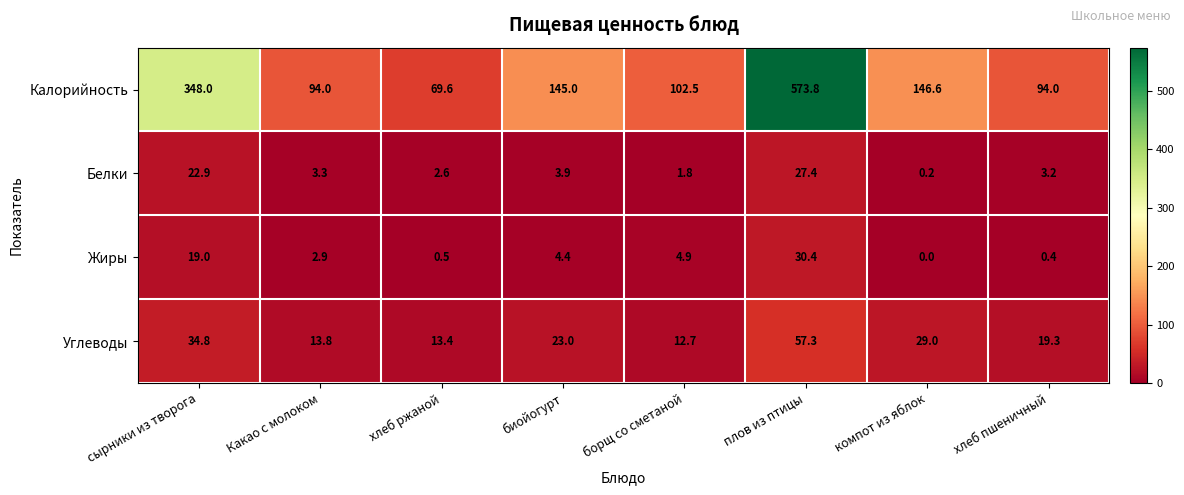

What is the maximum value shown in the chart?

573.8